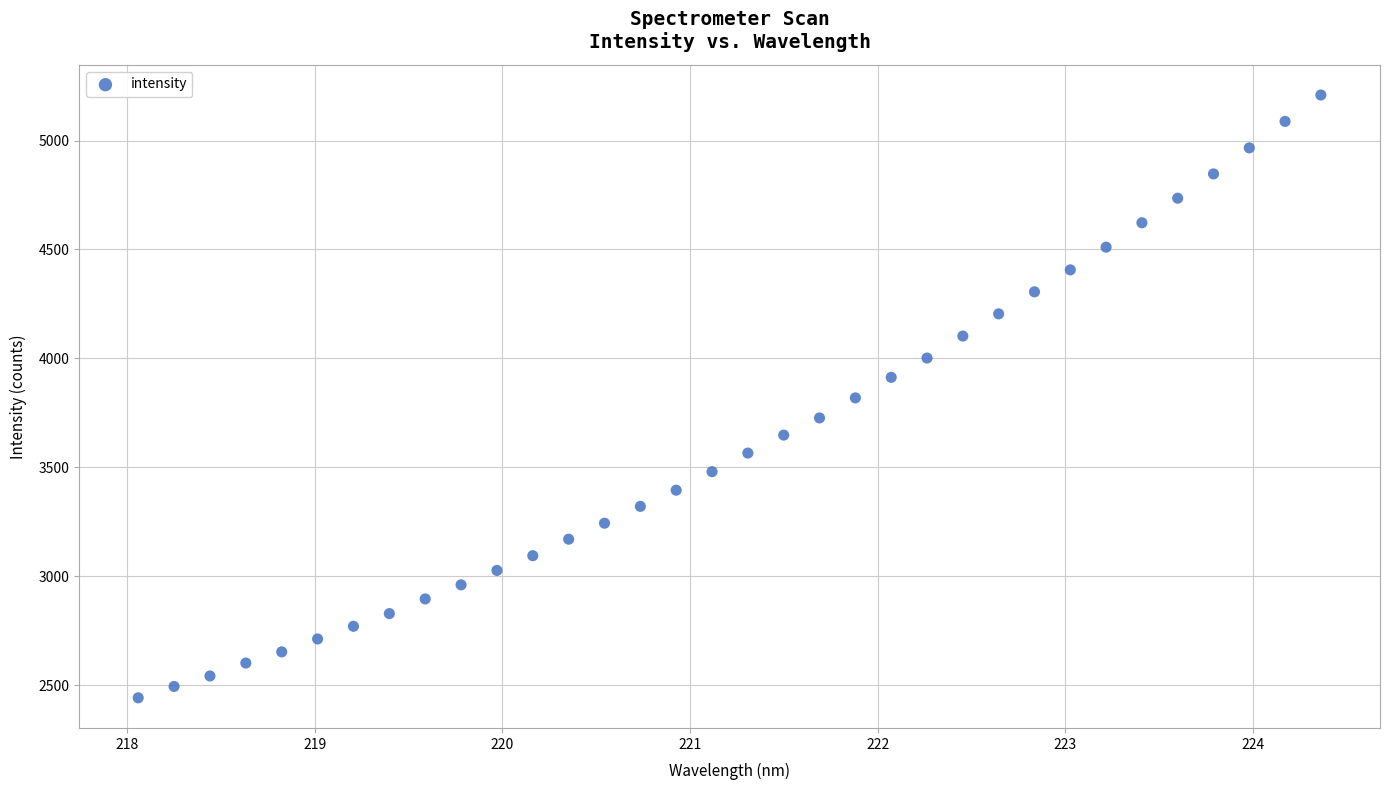

What is the range of Y values (max minus min)?

2767.8